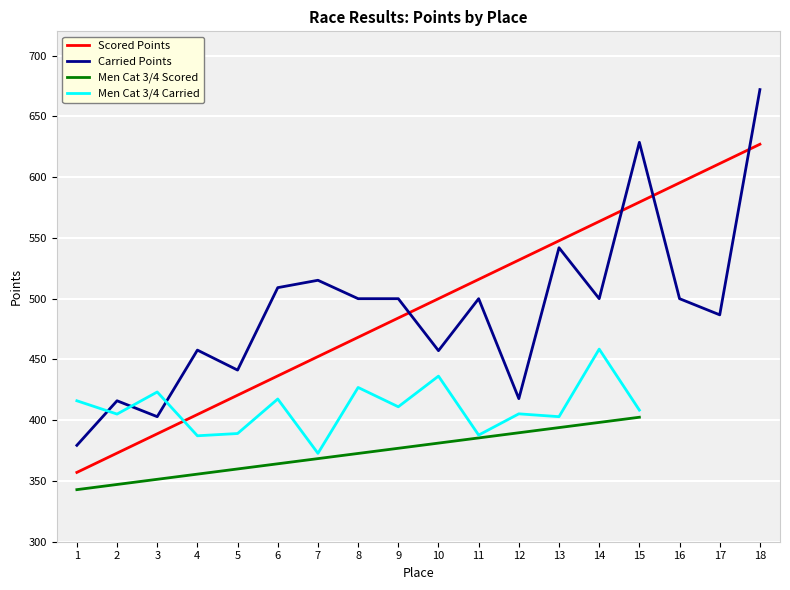

At which label does Scored Points reach its peak?

18